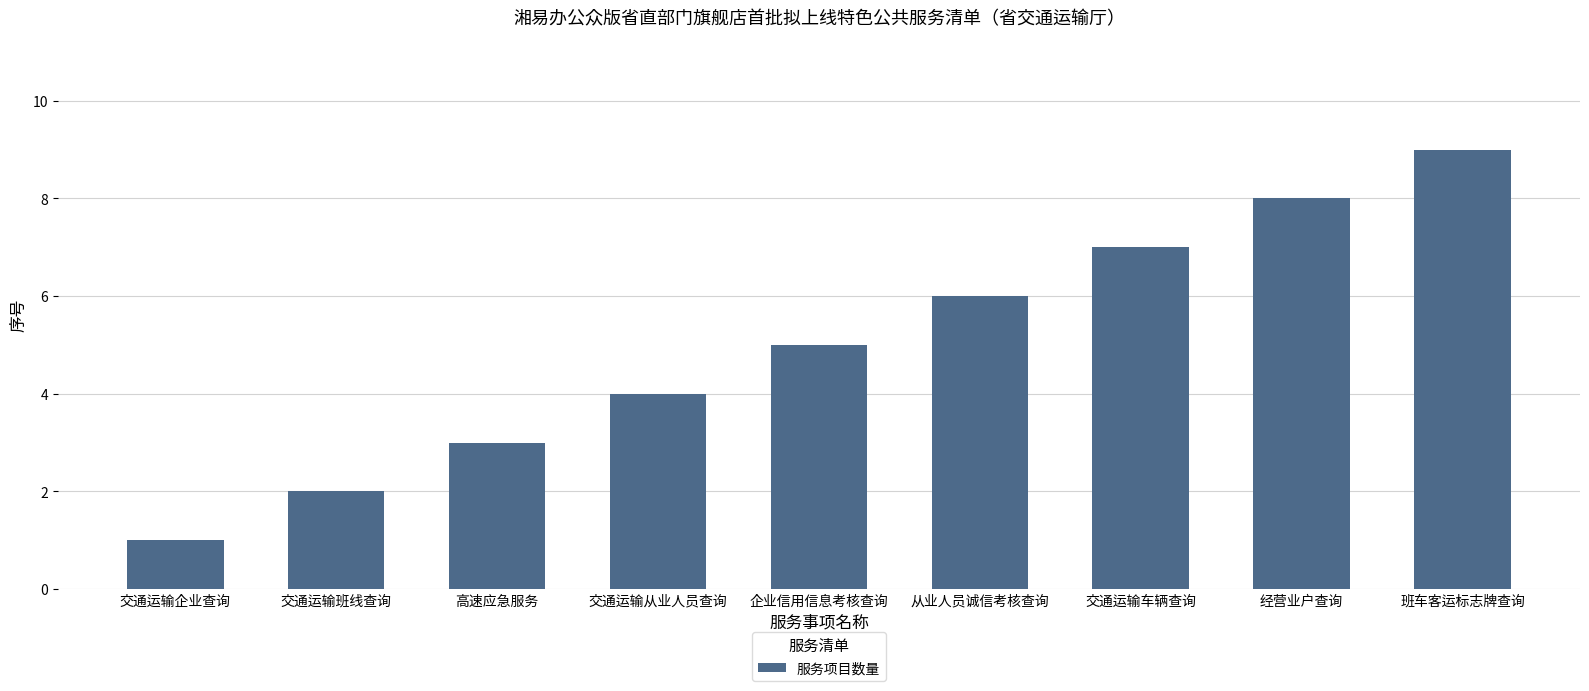

At which label is the value closest to 5?

企业信用信息考核查询